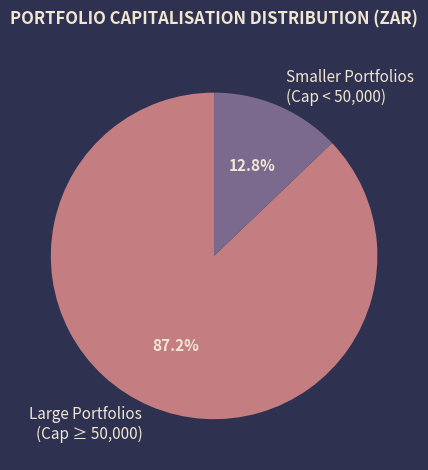

How many slices are in this pie chart?

2